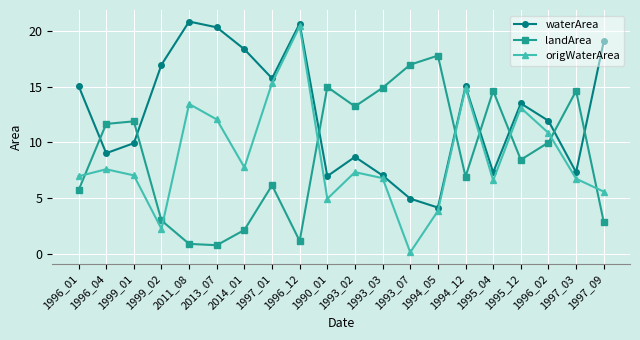

What is the difference between the maximum and minimum values in the landArea series?

17.0